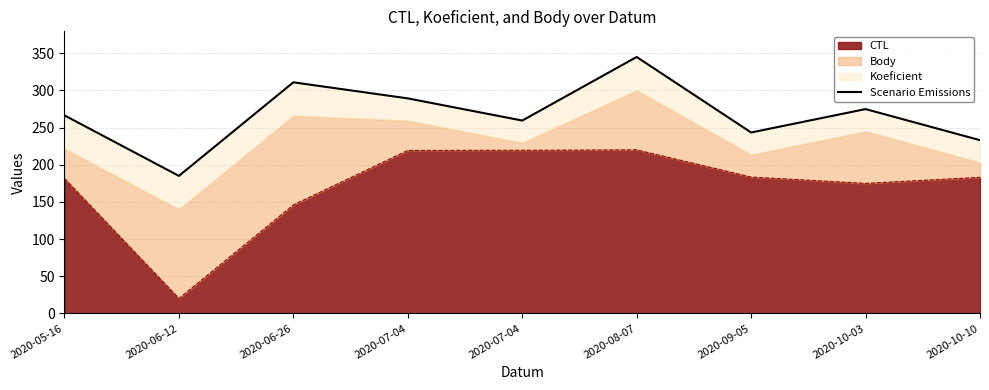

What is the difference between the maximum and minimum values?

160.0